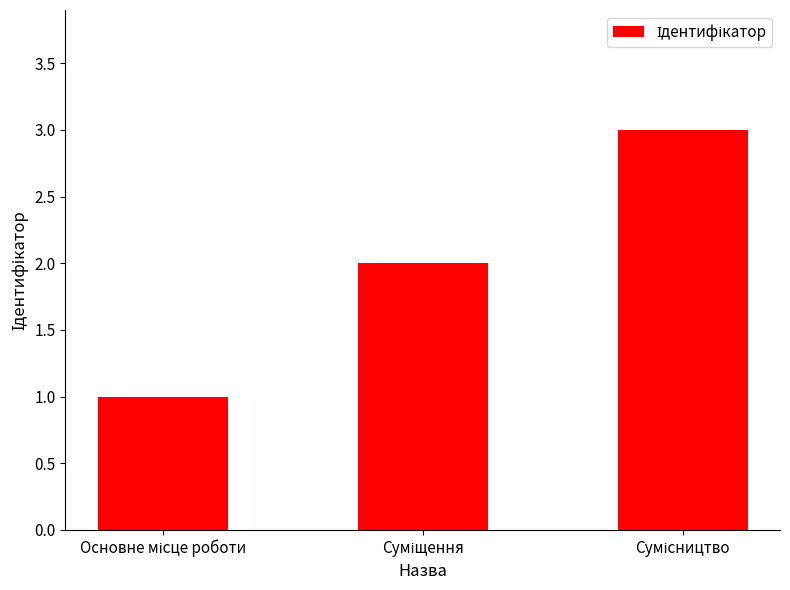

What is the sum of all values?

6